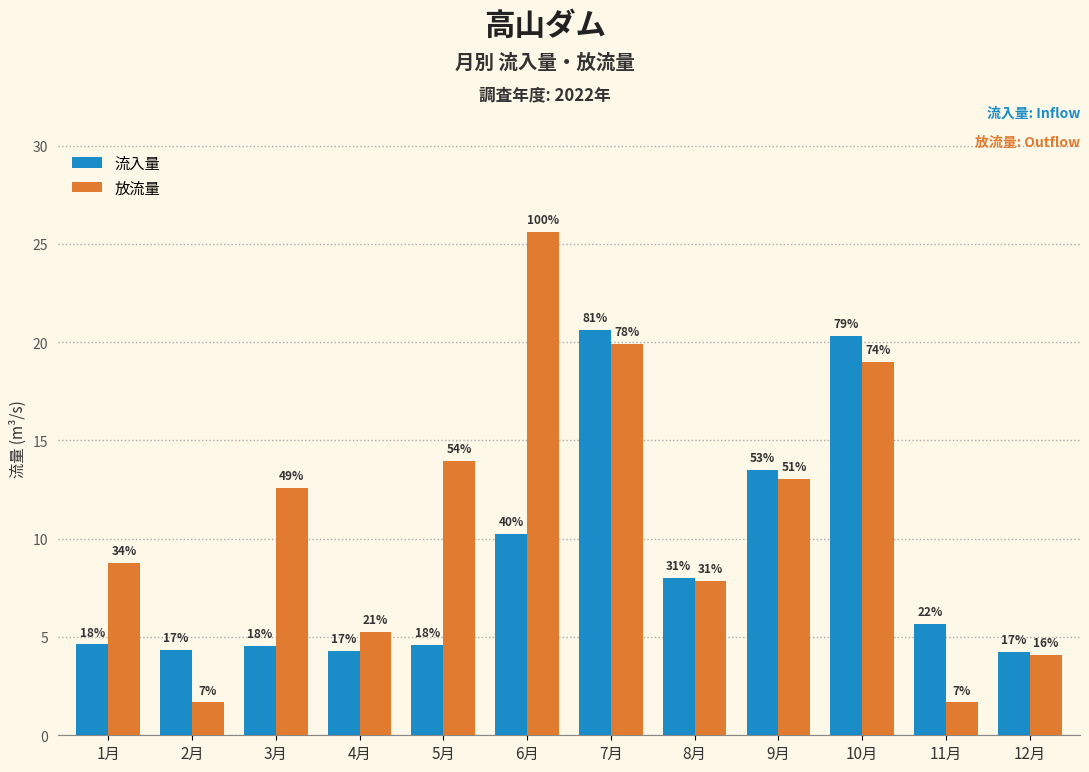

List the series in order of their peak value, lowest first.

流入量, 放流量